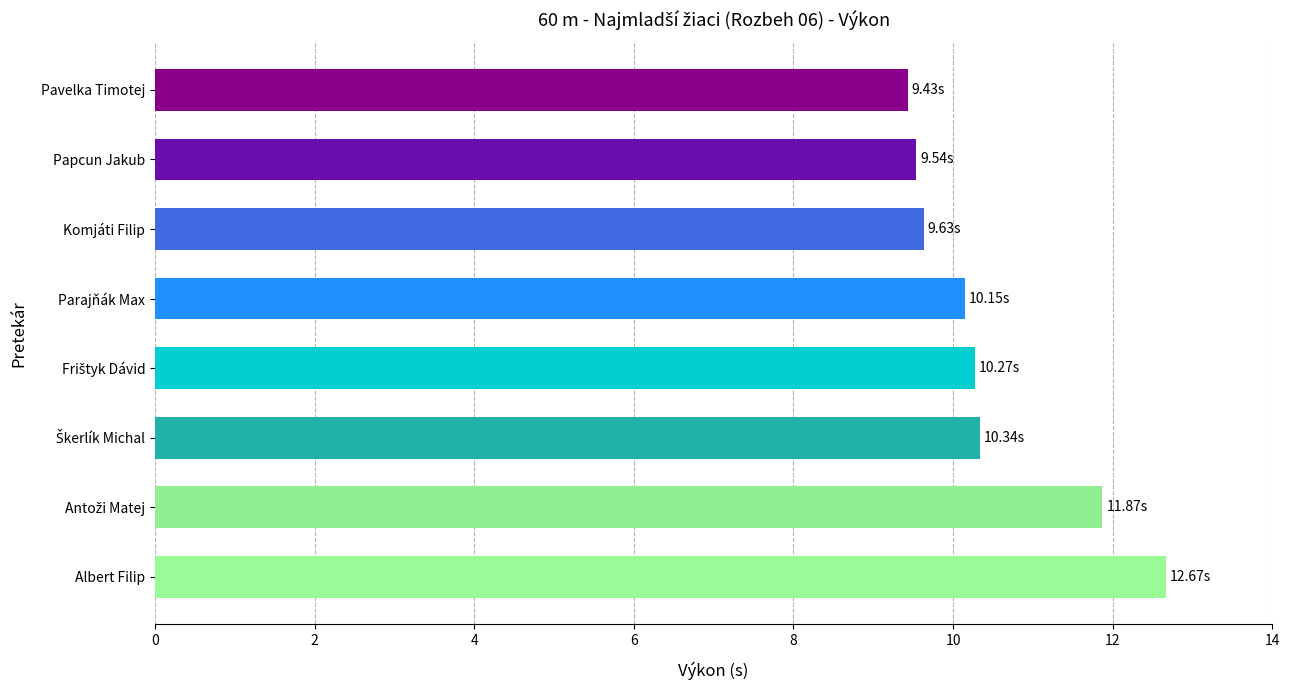

What is the change in value from Papcun Jakub to Albert Filip?

+3.1